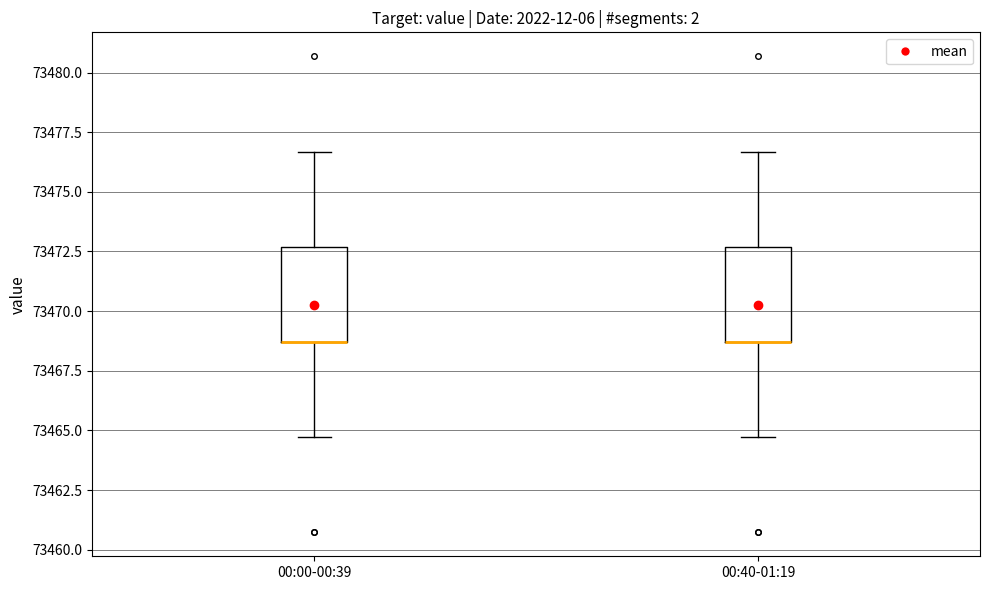

Reading left to right, read every box against the y-axis: the position of its median line, the range the box covers, and the ends of its whiskers. The values are not printed on the chart, so give them approximately, as read against the axis.

00:00-00:39: median 73468.5 (drawn on the box's lower edge), box 73468.5 to 73472.5, whiskers 73464.5 to 73476.5
00:40-01:19: median 73468.5 (drawn on the box's lower edge), box 73468.5 to 73472.5, whiskers 73464.5 to 73476.5